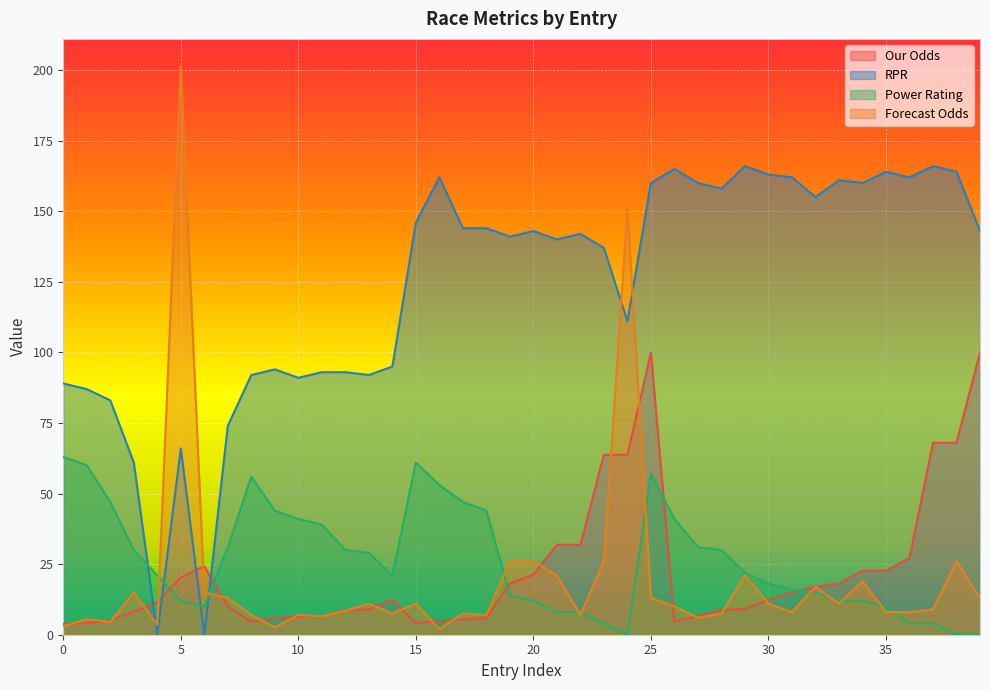

What is the total value across all series at 27?

220.8